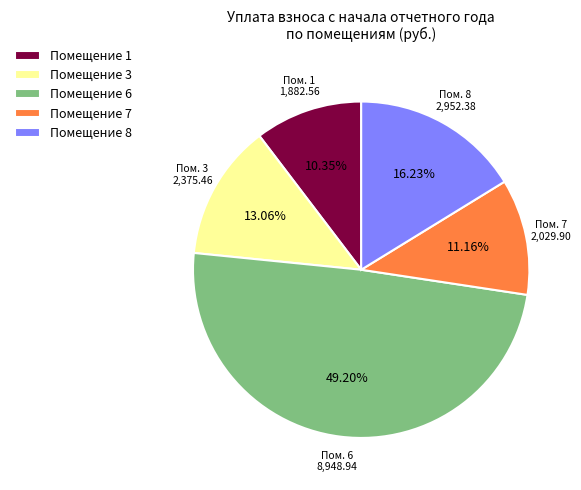

Do Помещение 3 and Помещение 7 together represent more than half of the pie?

No